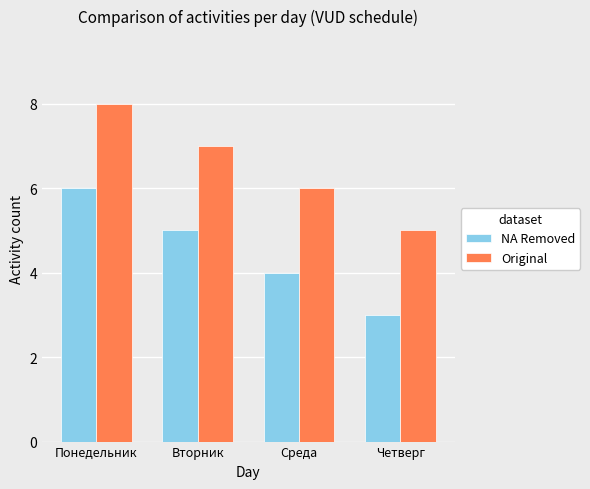

Where is NA Removed nearest to the value 4?

Среда